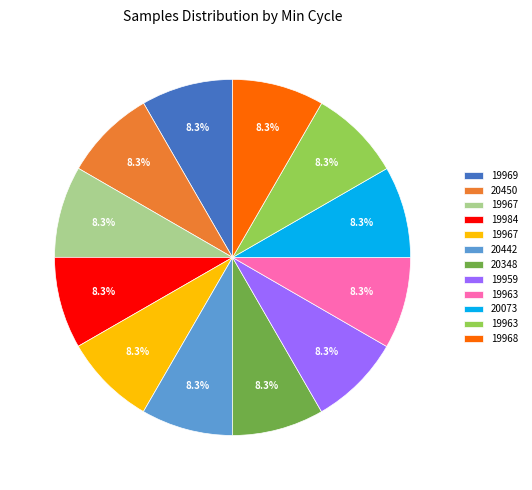

How many slices are in this pie chart?

12